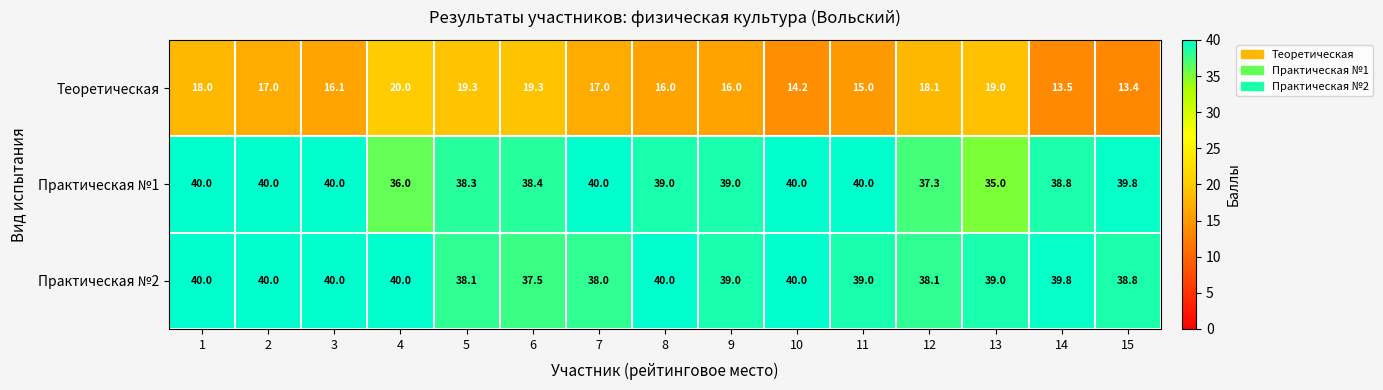

What is the difference between the maximum and minimum values in the Практическая №1 series?

5.0